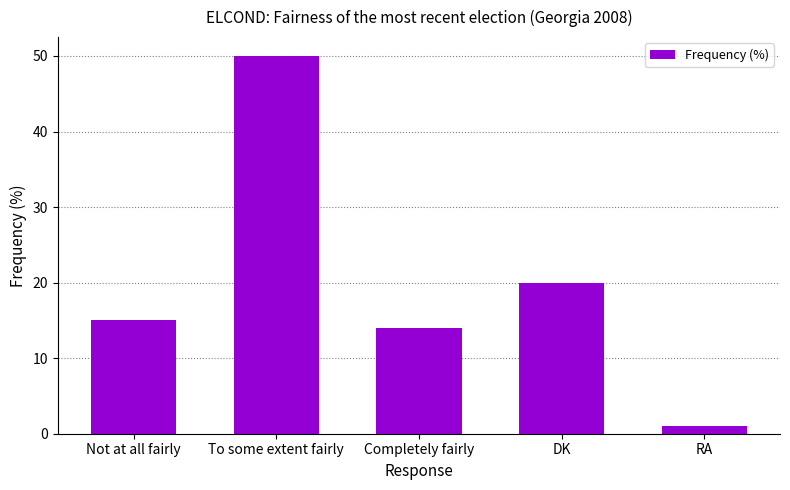

What is the value of the 2nd bar from the left?

50